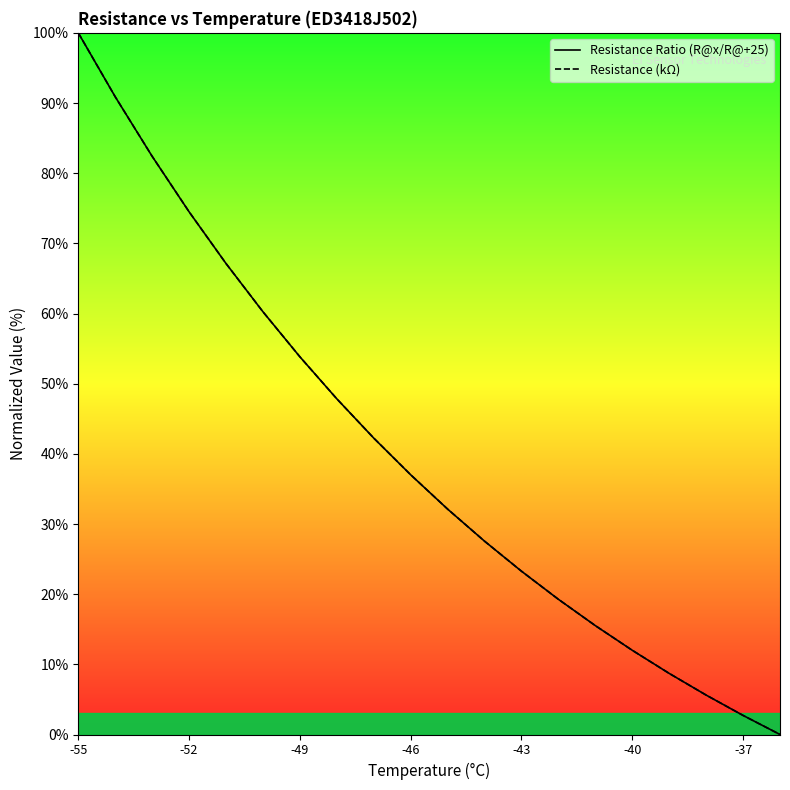

Which series has the largest total across all categories?

Resistance Ratio (R@x/R@+25)